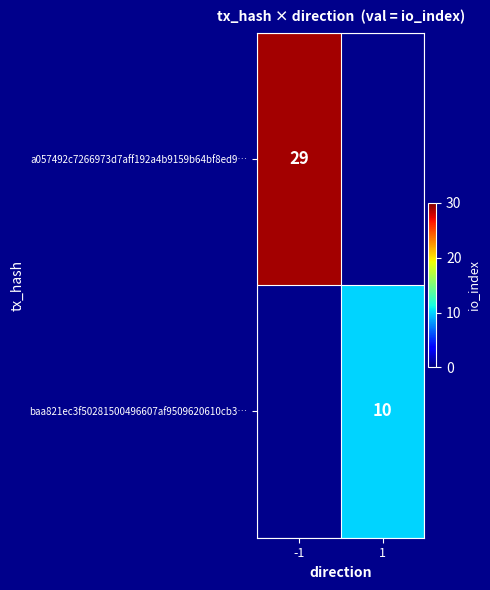

How many series are shown in this chart?

2